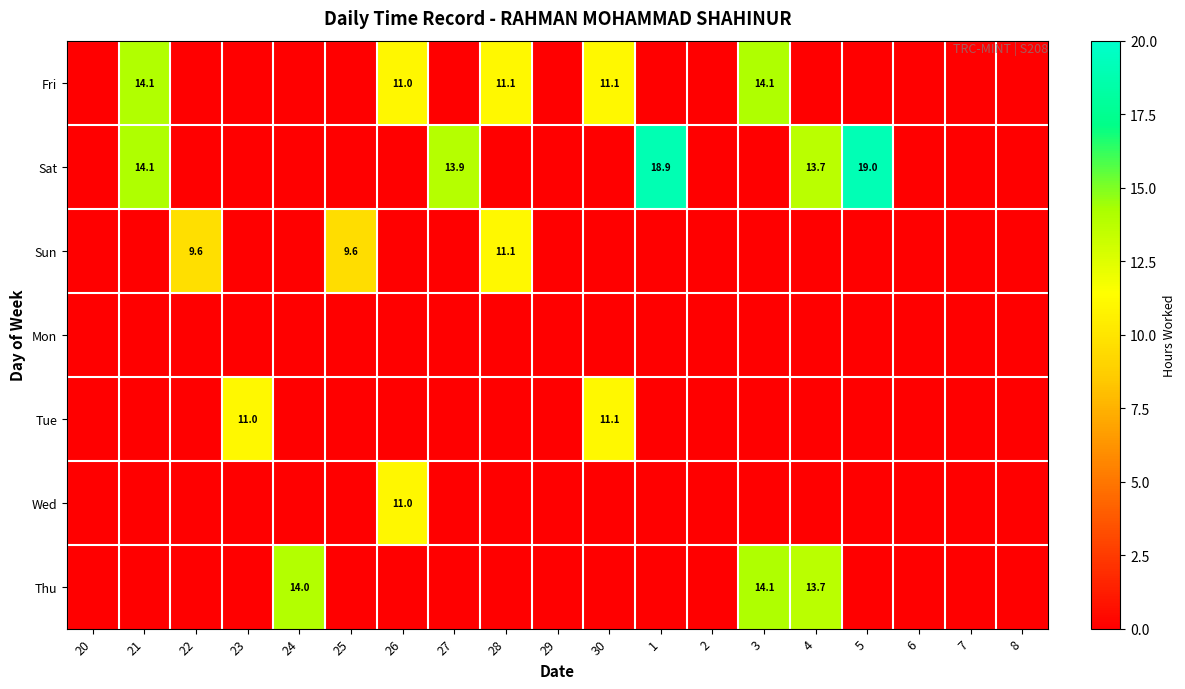

Is it true that Fri equals 11.0 at 26?

True